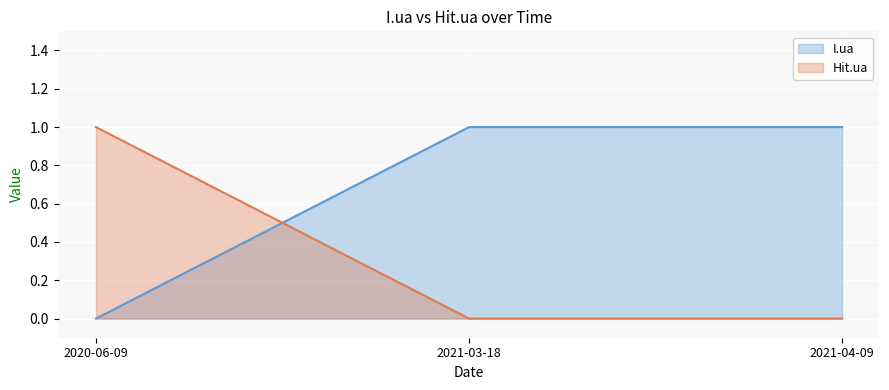

Rank the series at 2021-03-18 from lowest to highest value.

Hit.ua, I.ua